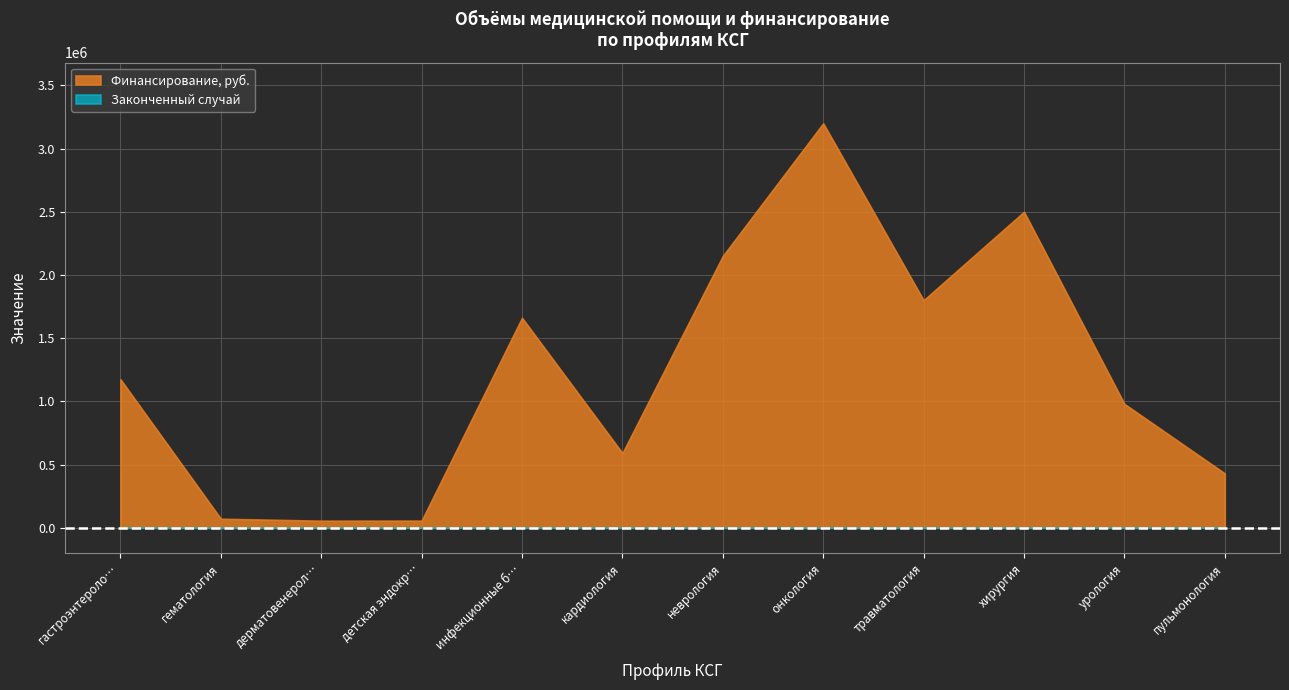

How many distinct data groups are displayed?

2